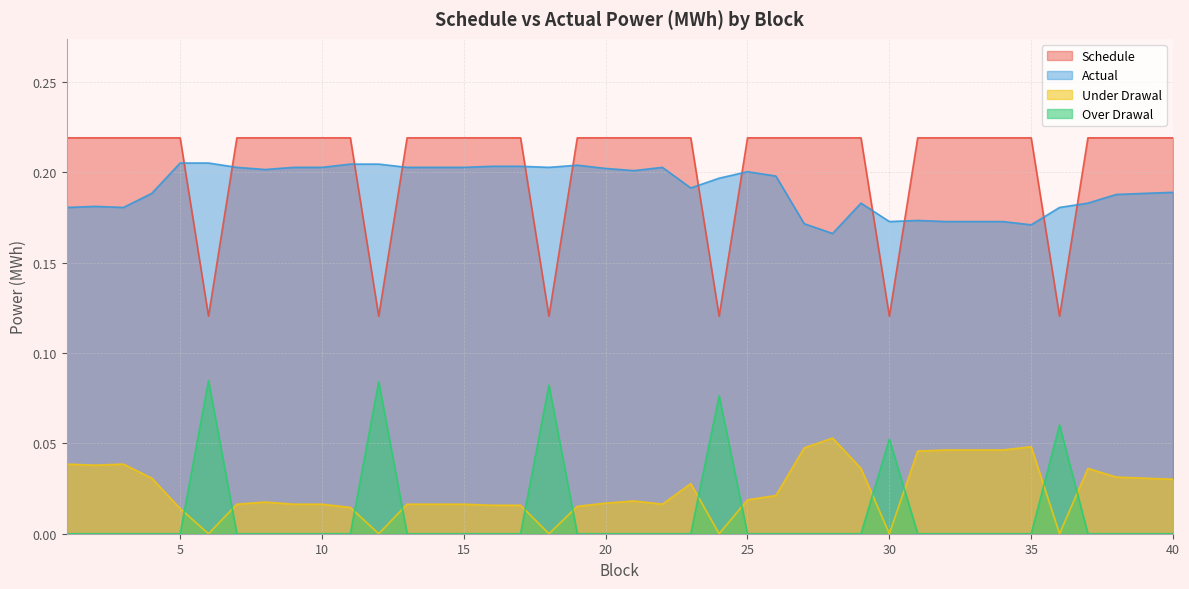

True or false: Actual and Under Drawal intersect in this chart.

False